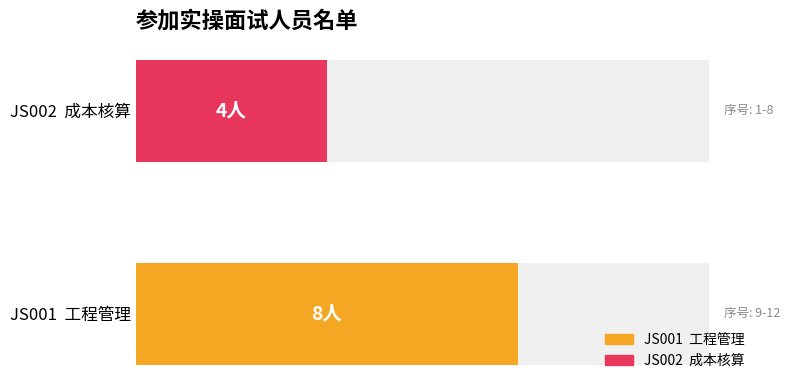

What value does the data have at JS002 成本核算?

4